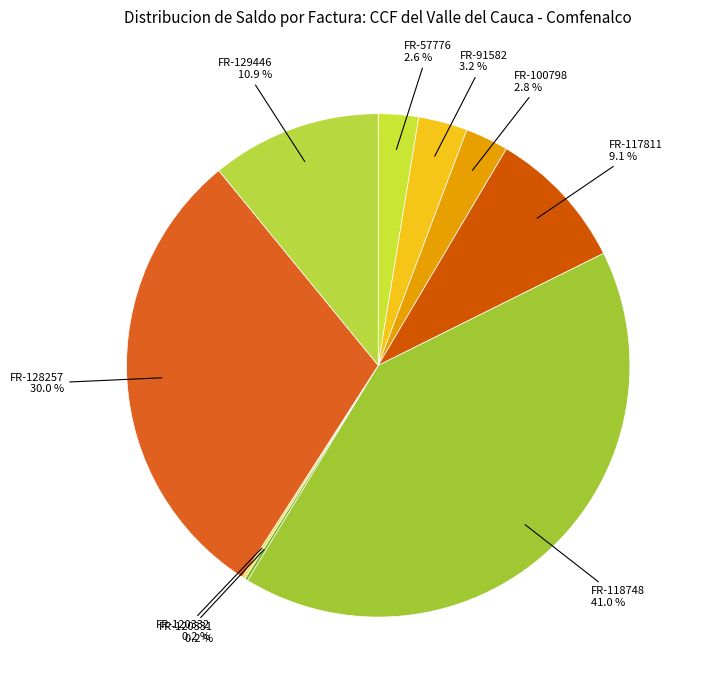

What is the largest slice in the pie chart?

FR-118748